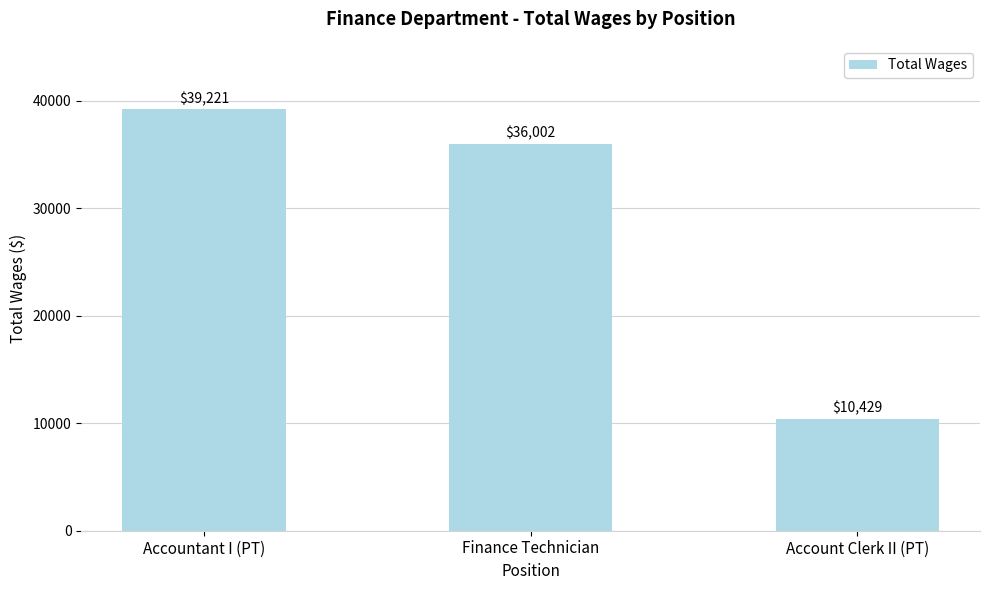

Rank the categories by value from lowest to highest.

Account Clerk II (PT), Finance Technician, Accountant I (PT)